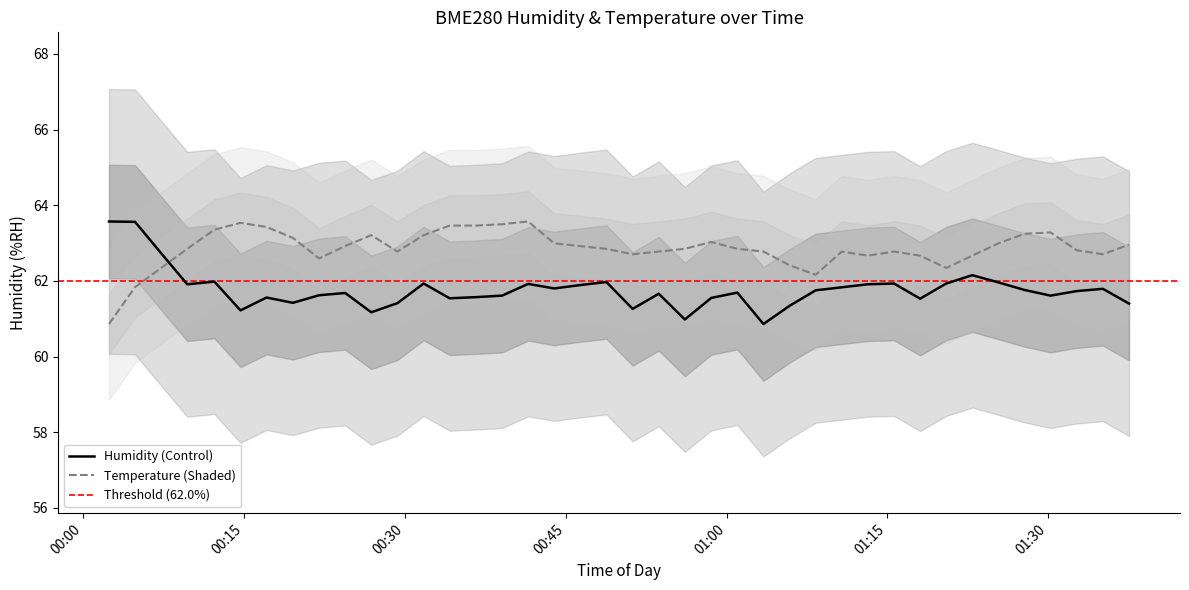

What is the value of the BME280_humidity point at the 16th from the left?

61.6